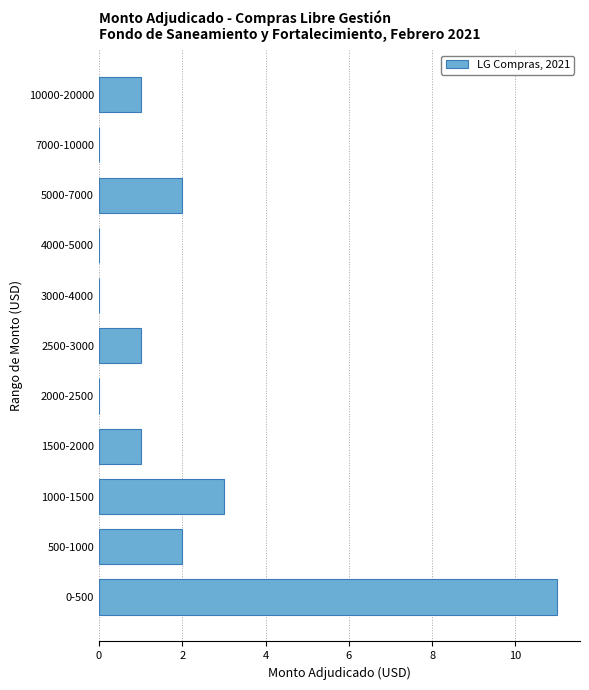

Reading bottom to top, list all the values displayed in this chart.

0-500=11	500-1000=2	1000-1500=3	1500-2000=1	2000-2500=0	2500-3000=1	3000-4000=0	4000-5000=0	5000-7000=2	7000-10000=0	10000-20000=1